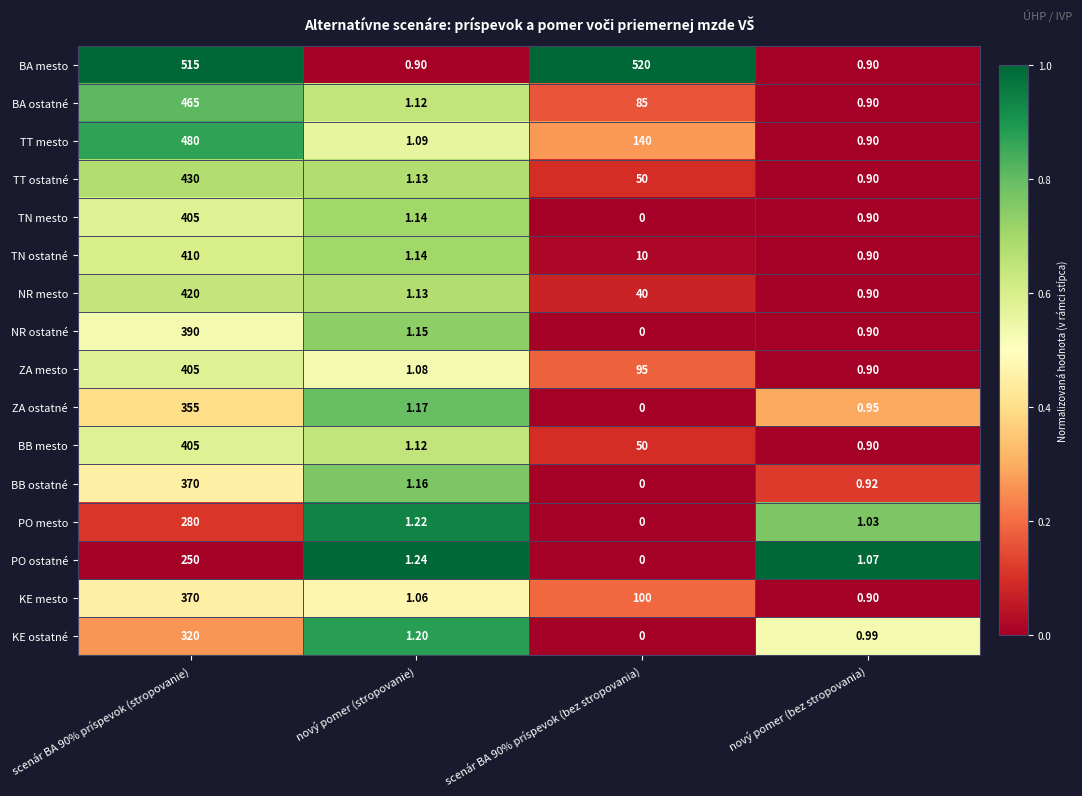

Where is ZA ostatné nearest to the value 177?

nový pomer (stropovanie)